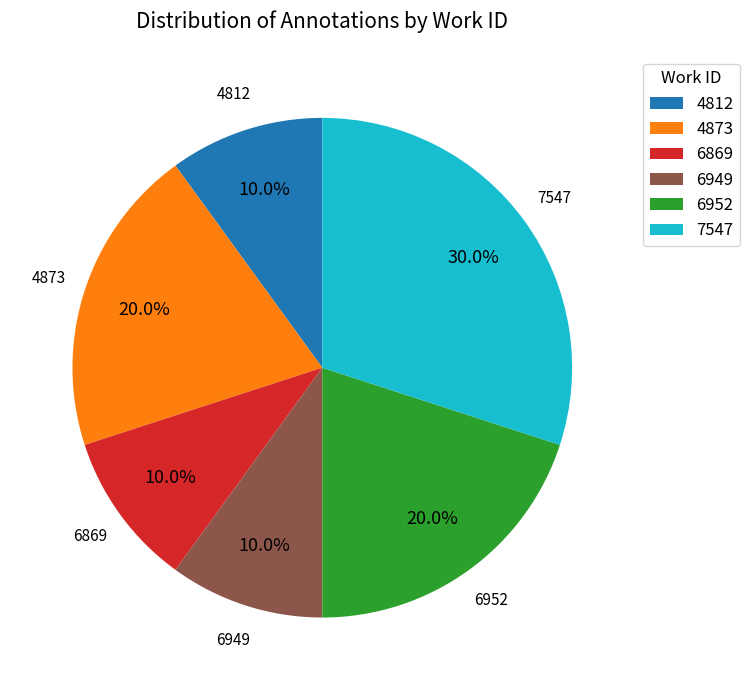

What is the largest slice in the pie chart?

7547